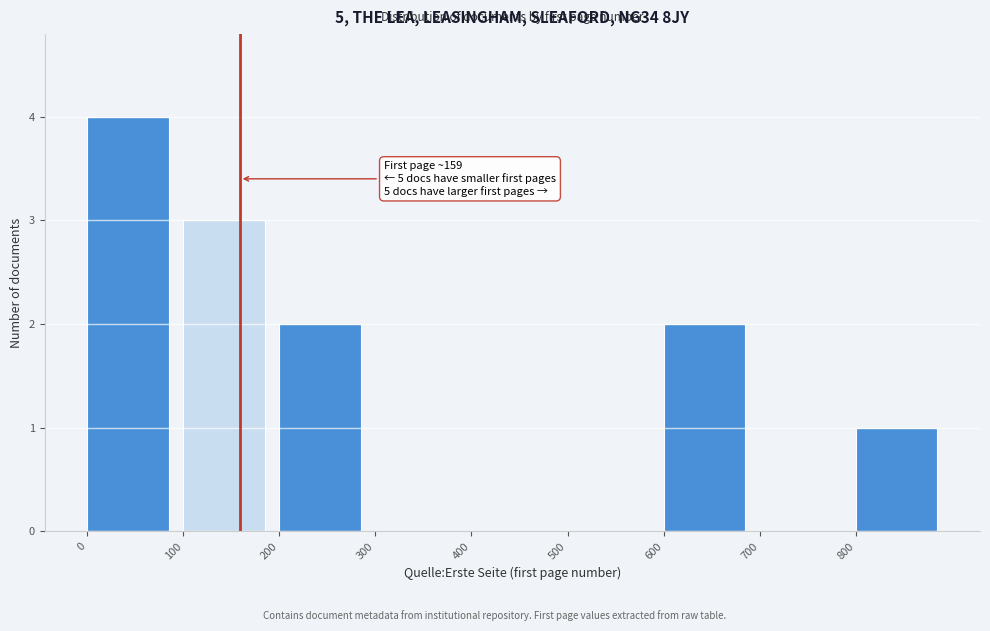

Over which range of the x-axis is the bar tallest?

0 to 100